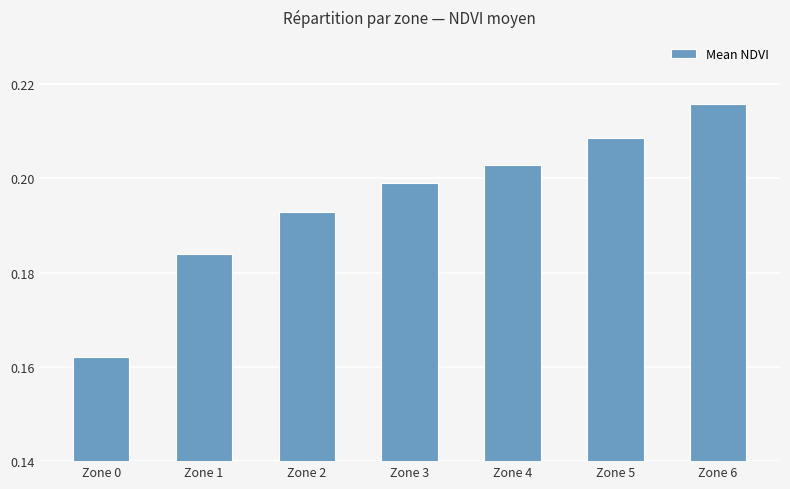

List the labels in order of value, smallest first.

Zone 0, Zone 1, Zone 2, Zone 3, Zone 4, Zone 5, Zone 6